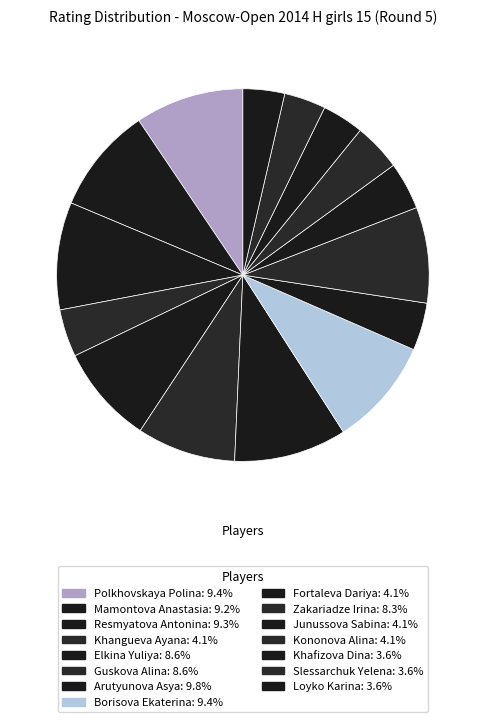

How many segments does this pie chart have?

15